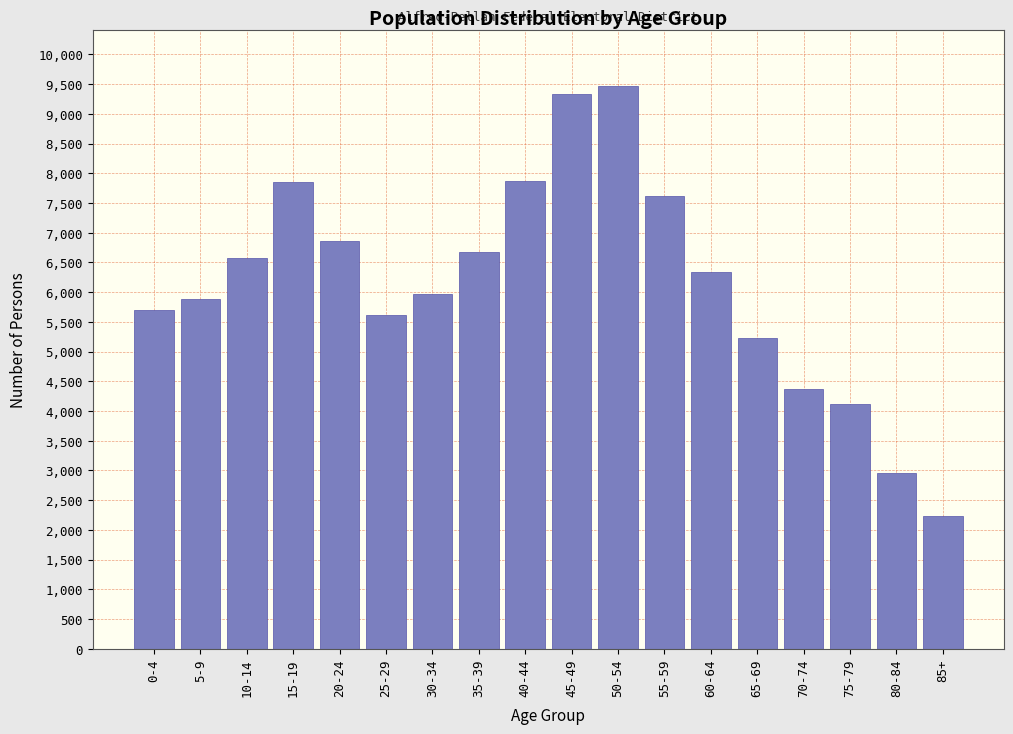

What is the ratio of the value at 15-19 to the value at 30-34?

1.3